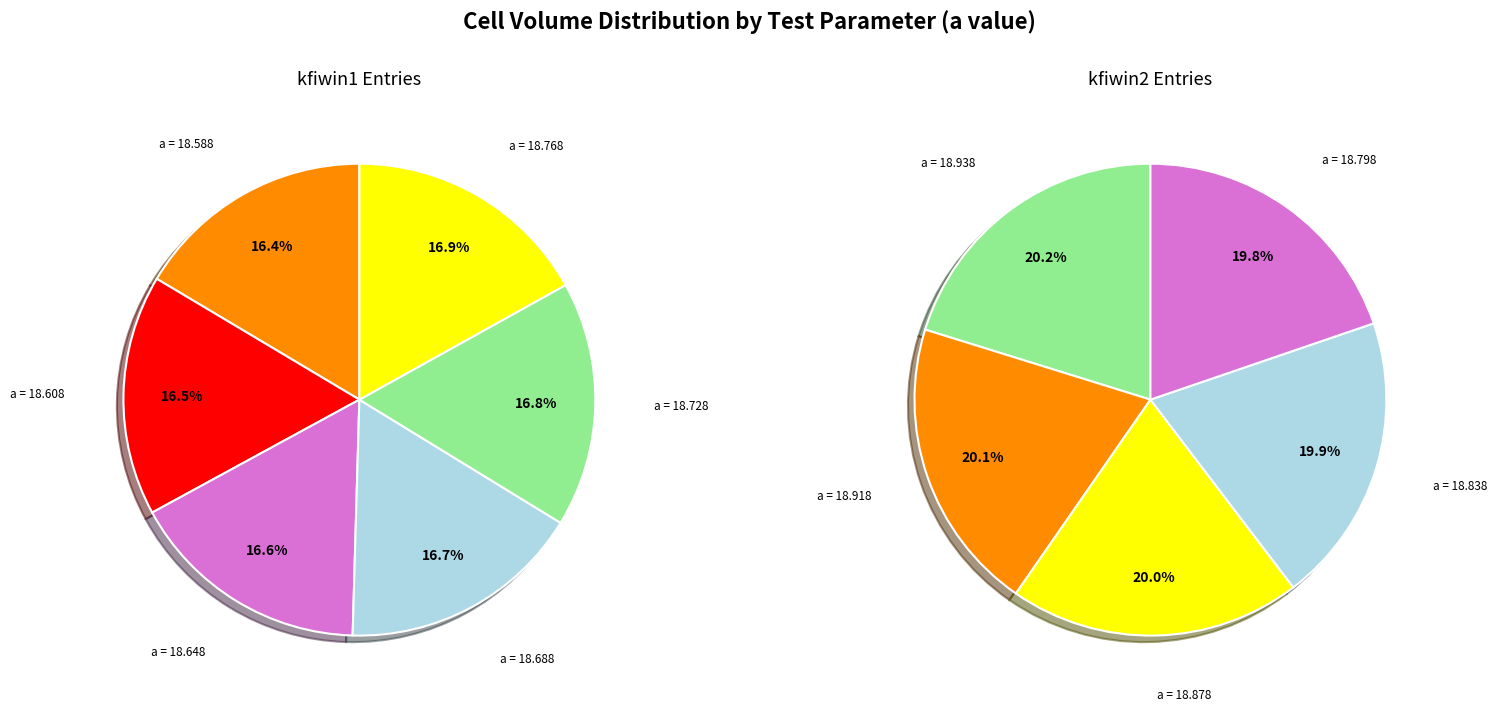

Does kfiwin2 (18.838) represent more than half of the total?

No